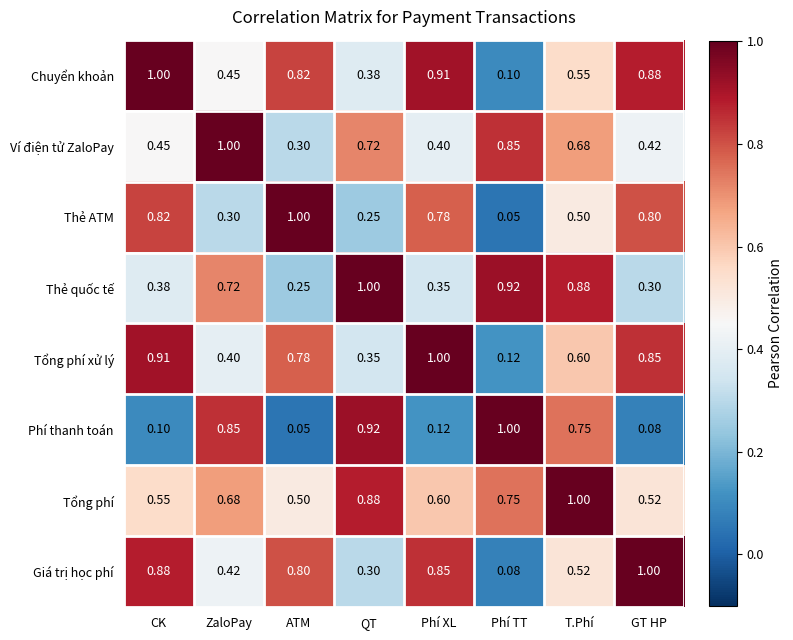

At how many categories does at least one series exceed 0?

8